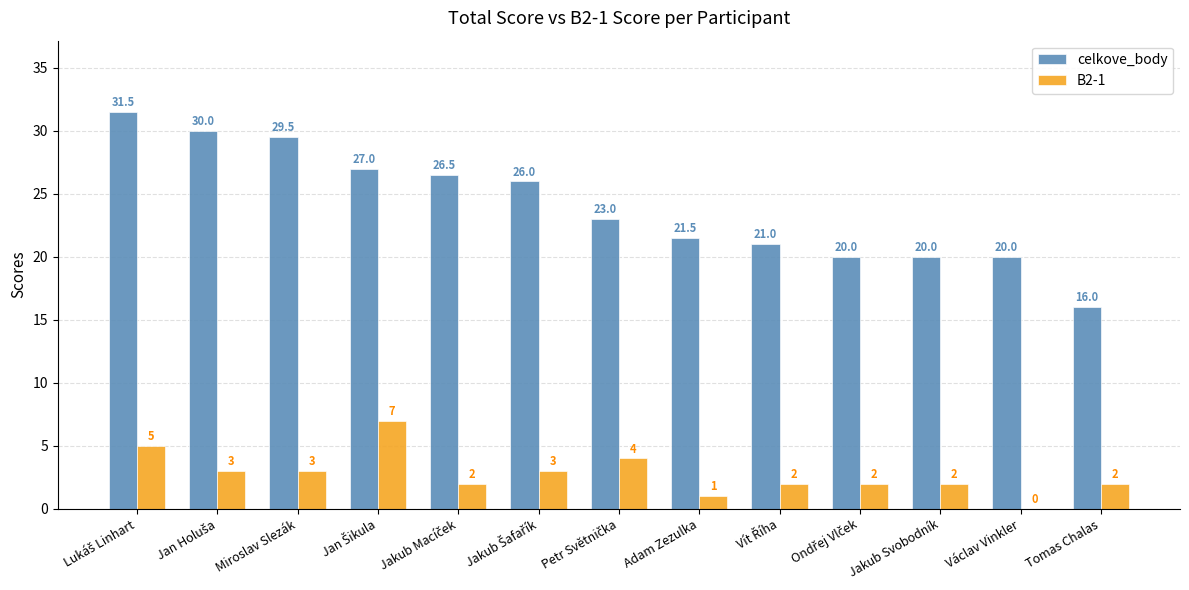

What is the sum of all B2-1 values?

36.0